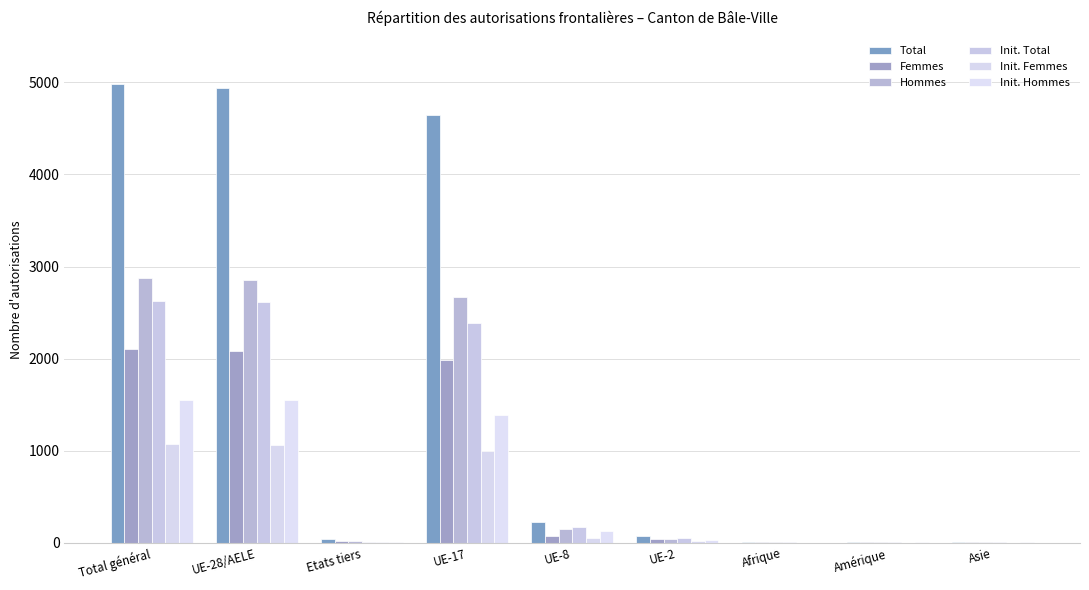

How many data points does each series have?

9